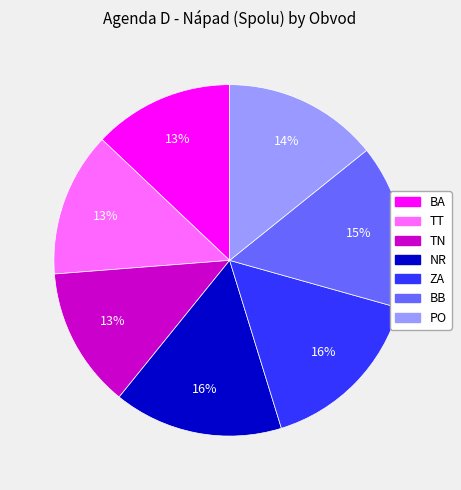

Which has a higher value, BB or PO?

BB